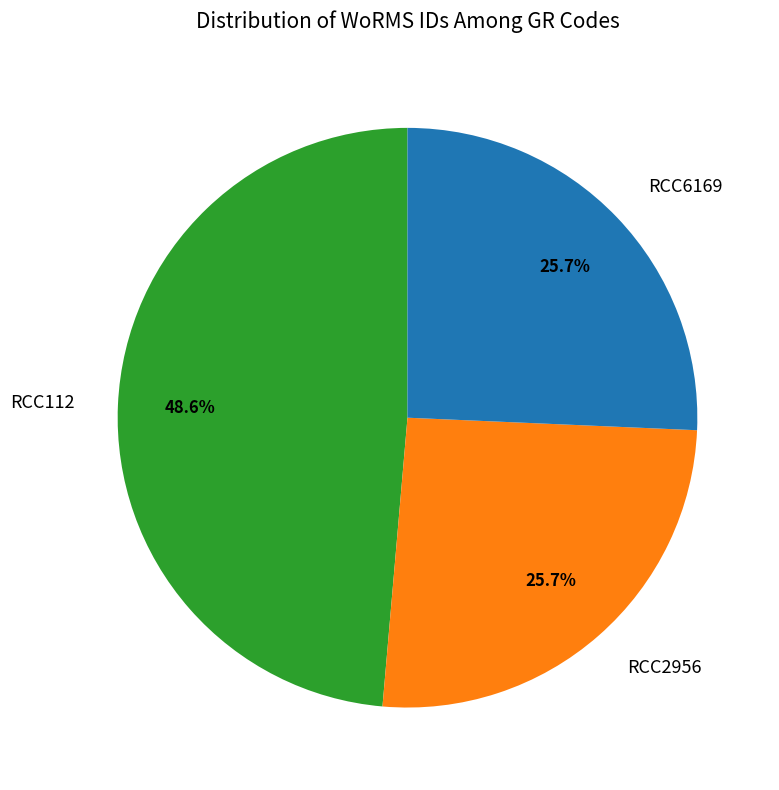

What is the largest slice in the pie chart?

RCC112